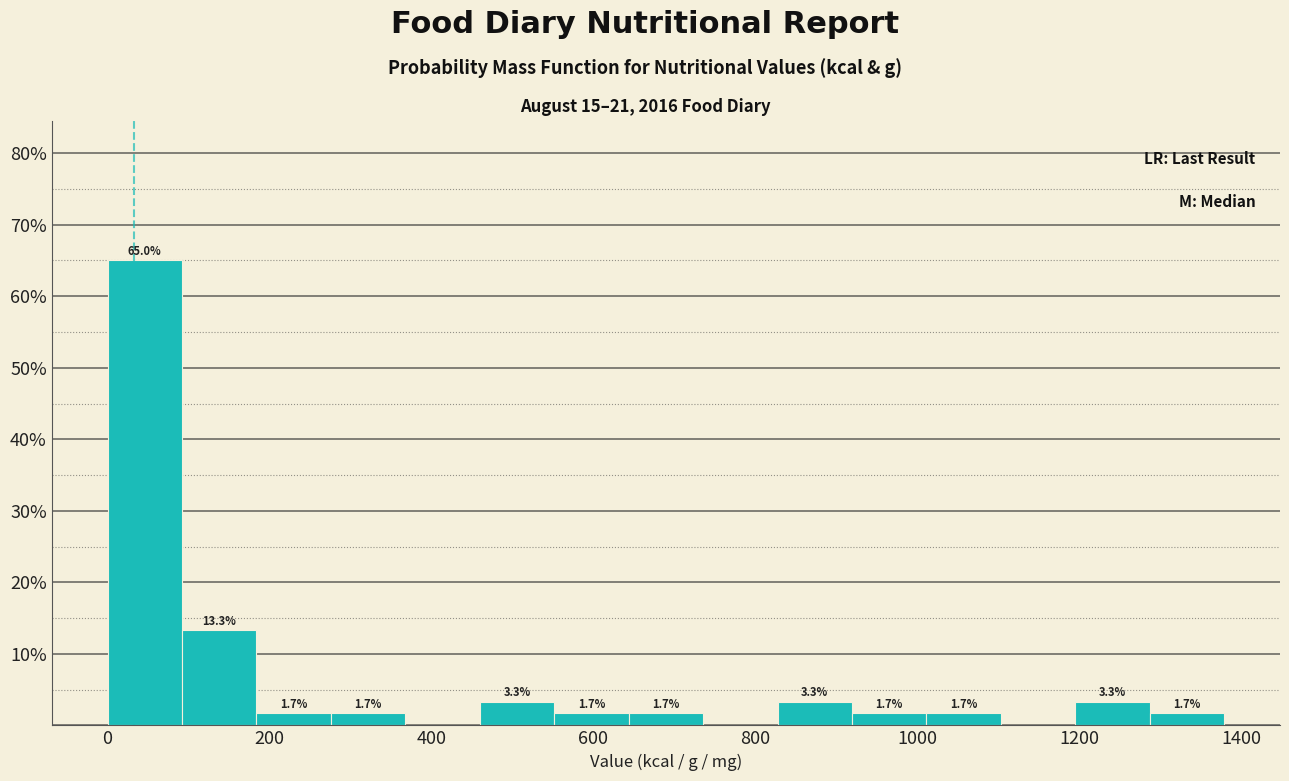

Which range on the x-axis has the tallest bar?

0 to 100